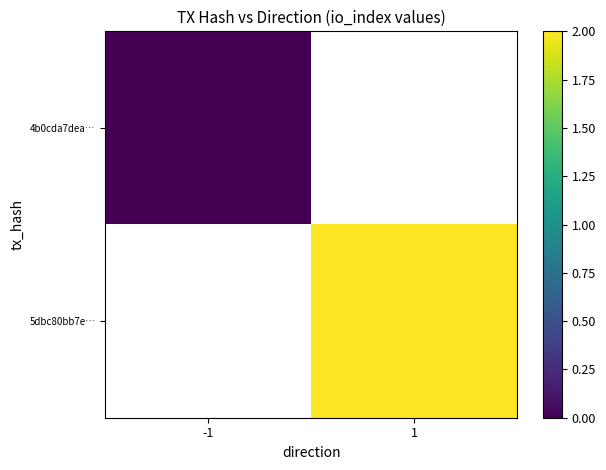

Which series has the widest spread of values?

4b0cda7dea…